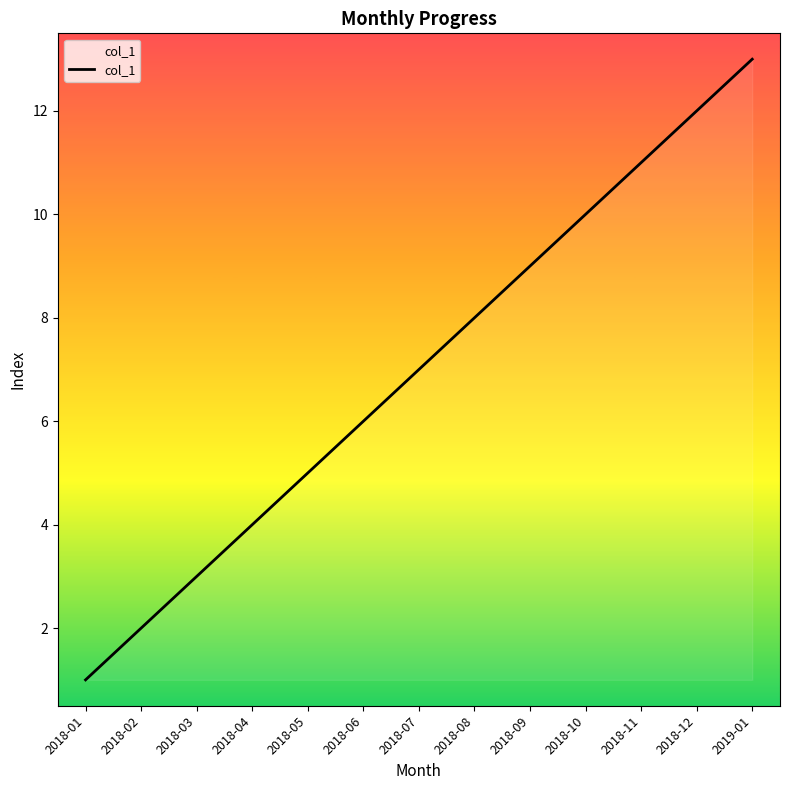

The value at 2018-10 is 18. True or false?

False